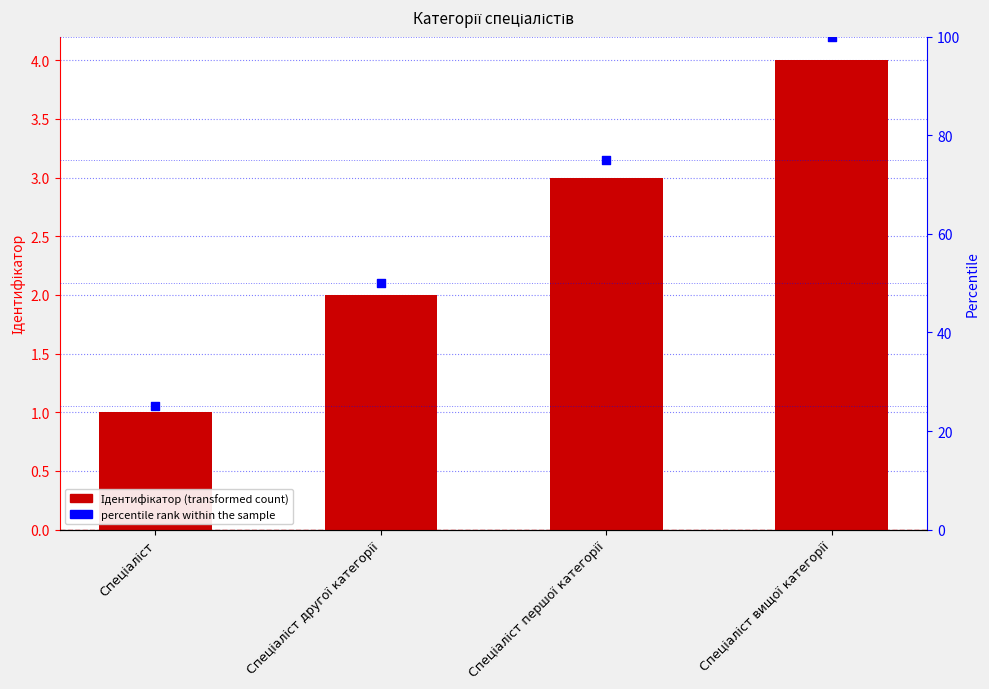

Which series reaches the minimum Y coordinate?

Ідентифікатор